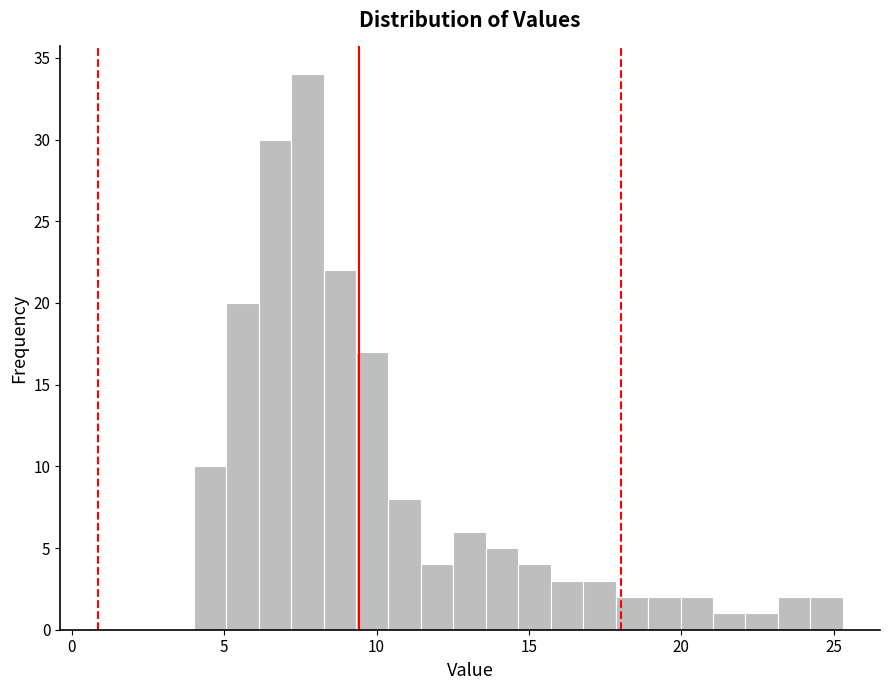

Read against the x-axis, roughly where is the centre of the tallest bar?

7.5